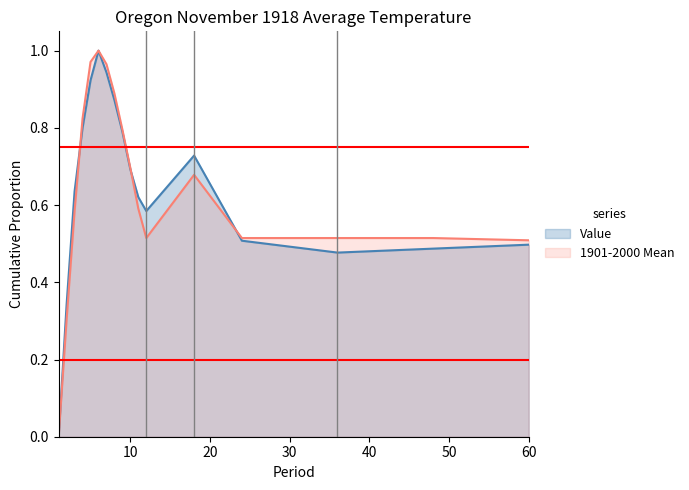

True or false: Value has a value of 0.3 at 10.

False